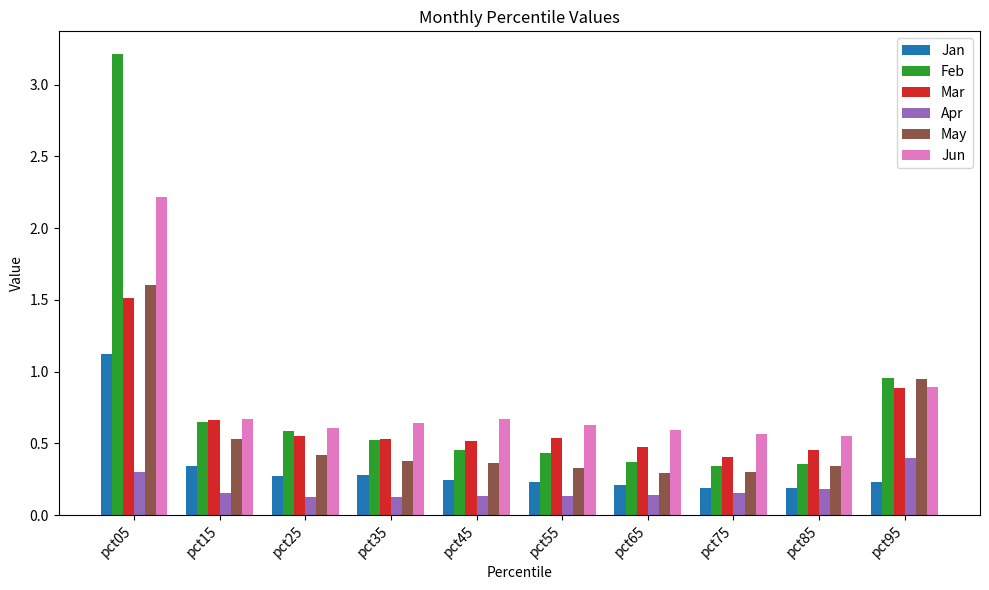

The Jan series shows 0.2 at pct45. True or false?

True